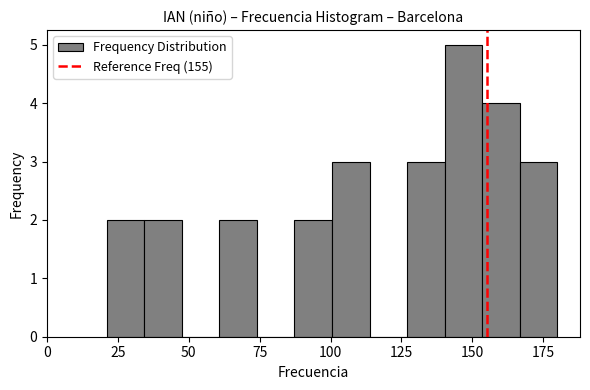

Around what value on the x-axis is the tallest bar? Give the approximate position of its centre, as read against the axis.

145